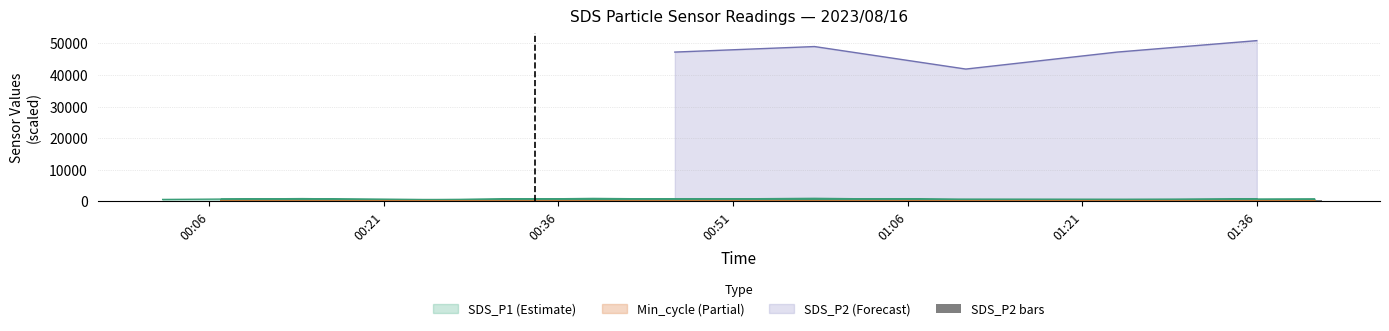

True or false: the data shows 310.4 at 00:51.

True